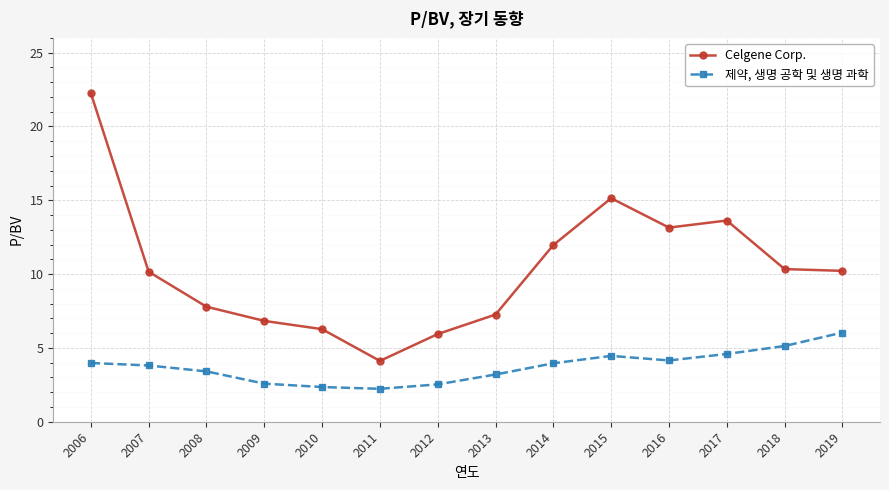

Which series has the largest total across all categories?

Celgene Corp.